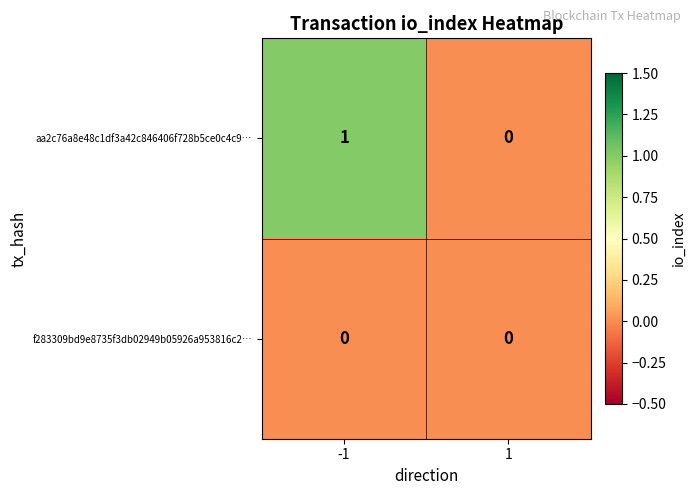

Which series has the largest total across all categories?

aa2c76a8e48c1df3a42c846406f728b5ce0c4c9…